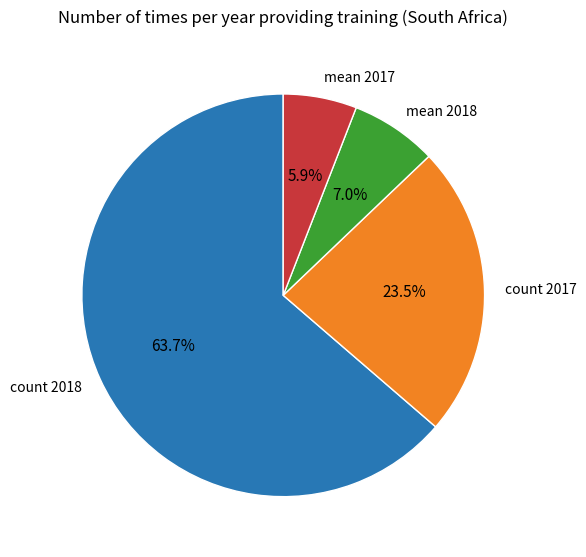

Which has a higher value, mean 2017 or count 2017?

count 2017